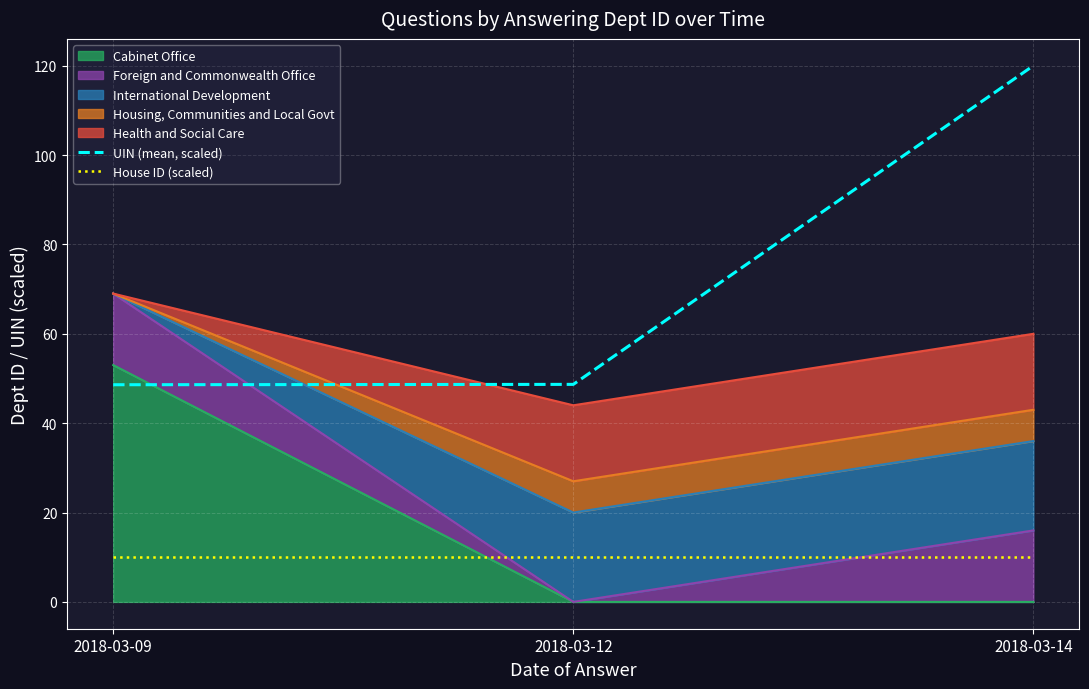

Reading left to right, what are all the values shown in this chart?

UIN (mean, scaled): 48.6	48.7	120.0
House ID (scaled): 10.0	10.0	10.0